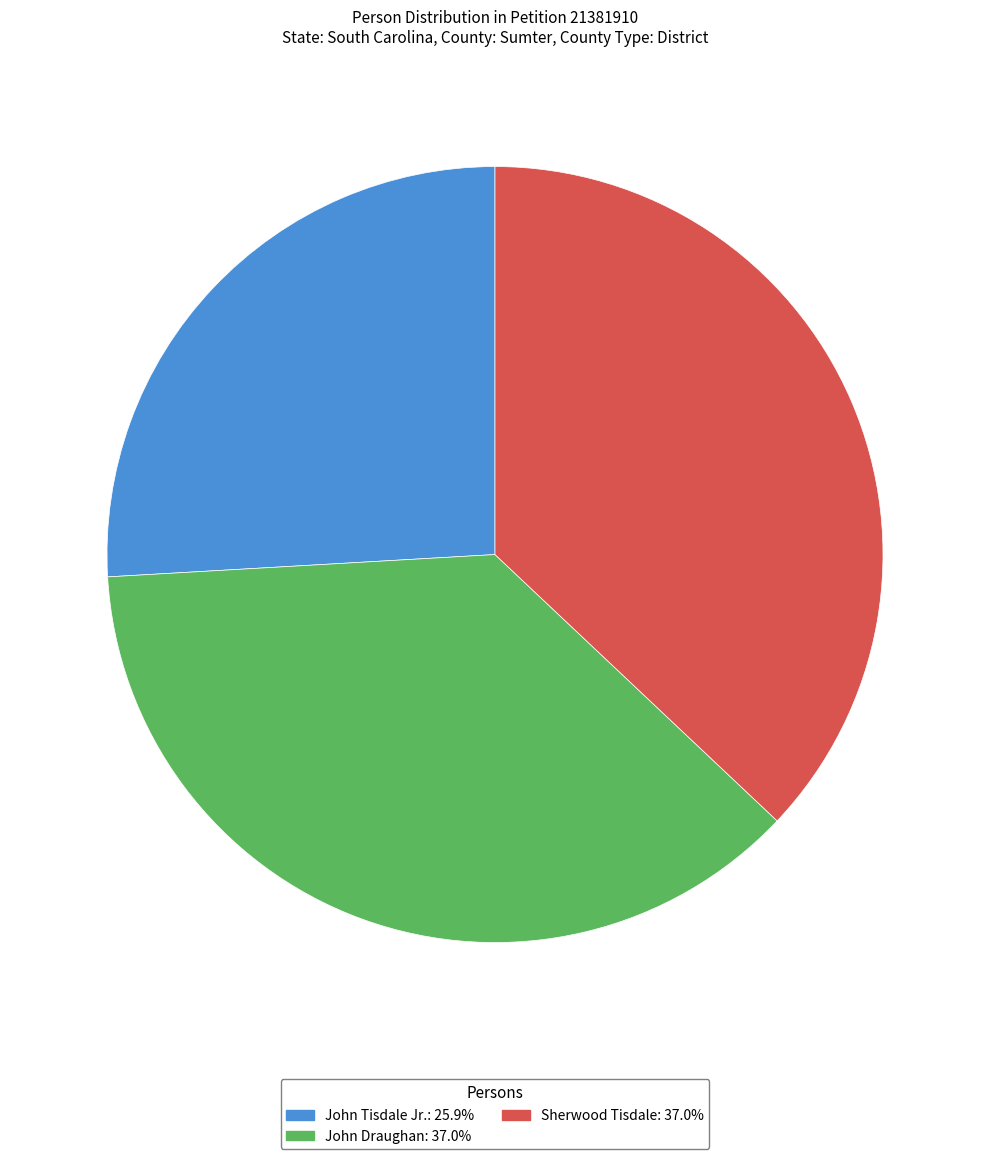

Combined, do John Tisdale Jr. and John Draughan account for over 50%?

Yes